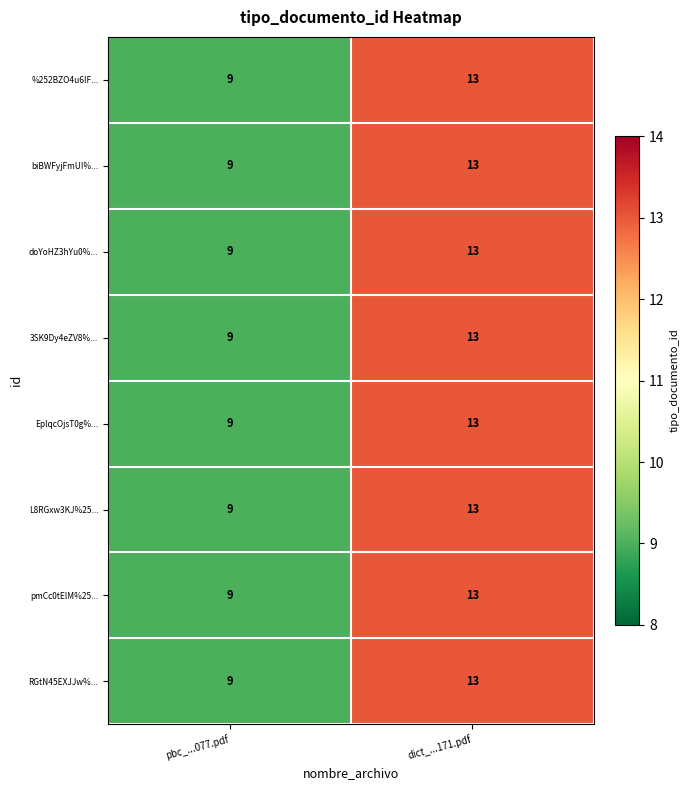

What is the sum of all RGtN45EXJJw%... values?

22